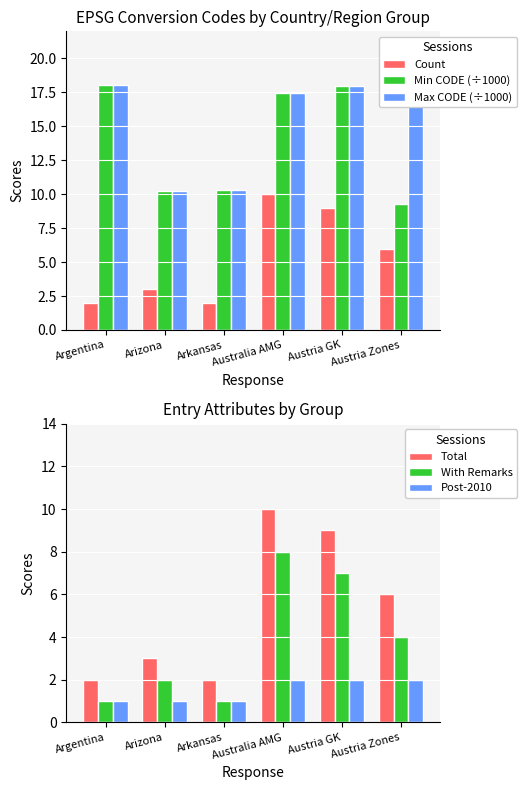

What is the sum of all Min CODE (÷1000) values?

83.3